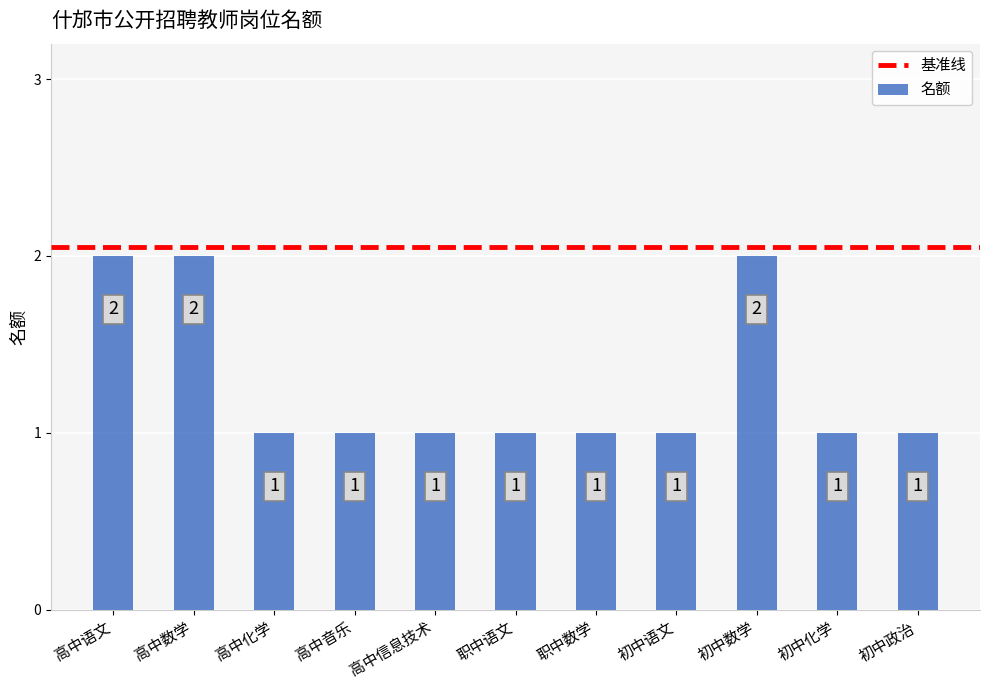

Reading left to right, list all the values displayed in this chart.

高中语文=2	高中数学=2	高中化学=1	高中音乐=1	高中信息技术=1	职中语文=1	职中数学=1	初中语文=1	初中数学=2	初中化学=1	初中政治=1